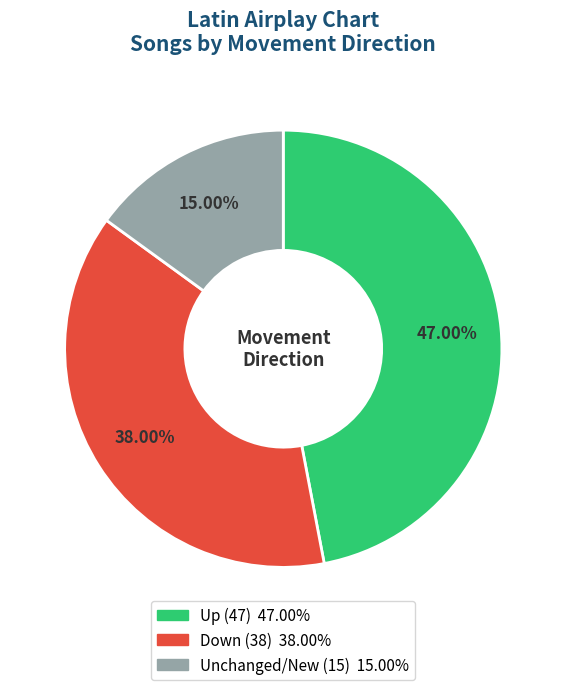

Is there a majority slice in this chart?

No